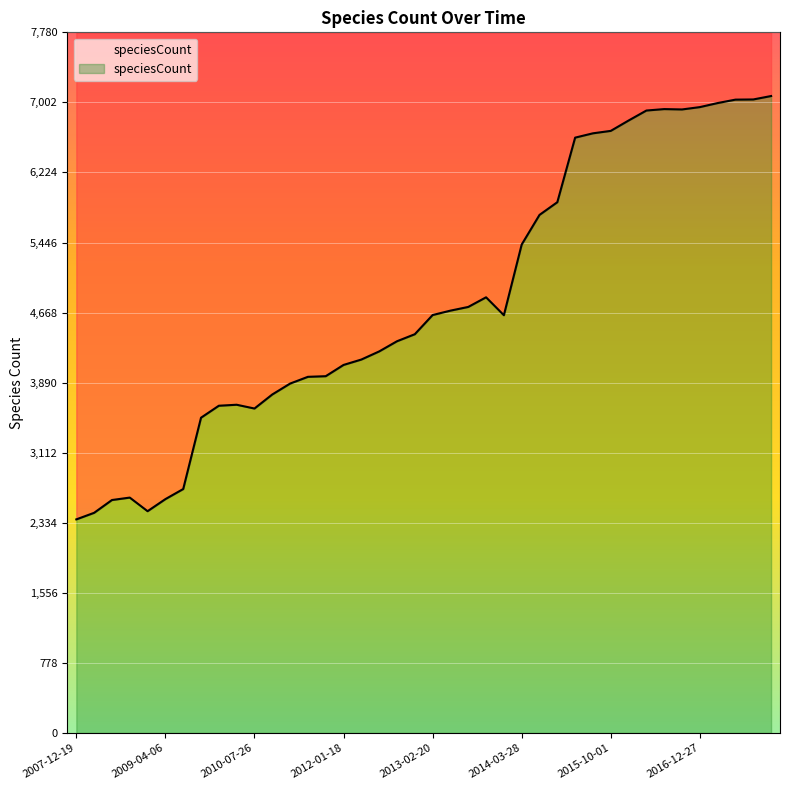

What is the difference between the maximum and second lowest values?

4628